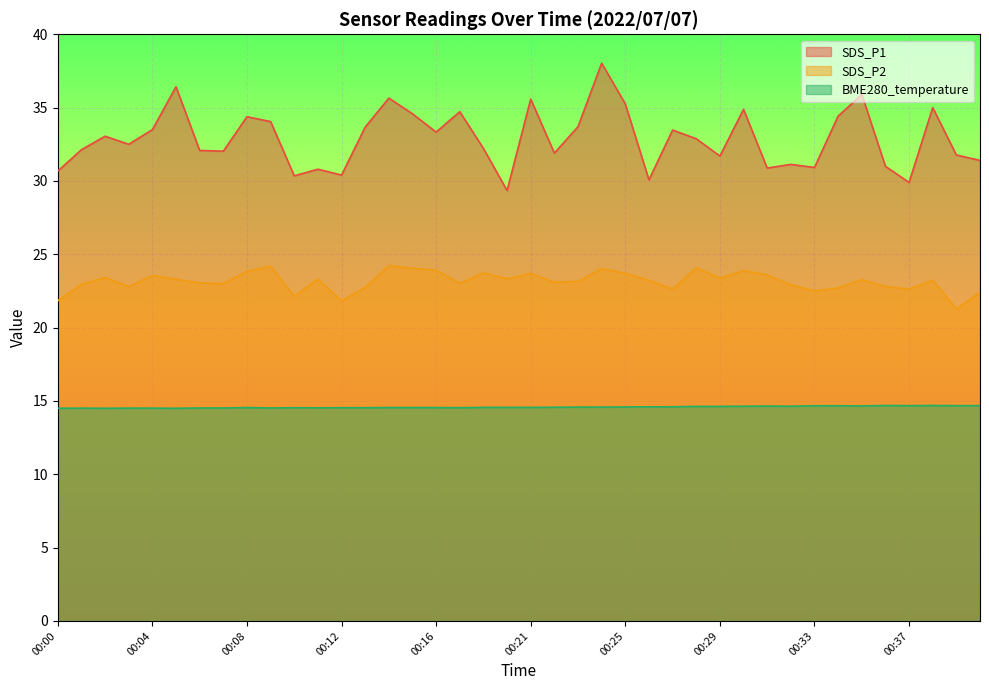

Reading left to right, transcribe all the data shown in this chart.

SDS_P1: 30.7	32.1	33.0	32.5	33.5	36.4	32.1	32.0	34.4	34.0	30.4	30.8	30.4	33.7	35.6	34.6	33.3	34.7	32.2	29.4	35.6	31.9	33.7	38.0	35.2	30.1	33.5	32.9	31.7	34.9	30.9	31.1	30.9	34.4	35.9	31.0	29.9	35.0	31.8	31.4
SDS_P2: 21.8	22.9	23.4	22.8	23.6	23.3	23.1	23.0	23.8	24.2	22.1	23.3	21.8	22.7	24.2	24.1	23.9	23.0	23.7	23.3	23.7	23.1	23.1	24.0	23.7	23.2	22.6	24.1	23.4	23.9	23.6	22.9	22.5	22.7	23.3	22.8	22.6	23.2	21.3	22.4
BME280_temperature: 14.5	14.5	14.5	14.5	14.5	14.5	14.5	14.5	14.6	14.5	14.5	14.5	14.5	14.5	14.6	14.6	14.6	14.5	14.6	14.6	14.6	14.6	14.6	14.6	14.6	14.6	14.6	14.6	14.6	14.6	14.7	14.6	14.7	14.7	14.7	14.7	14.7	14.7	14.7	14.7